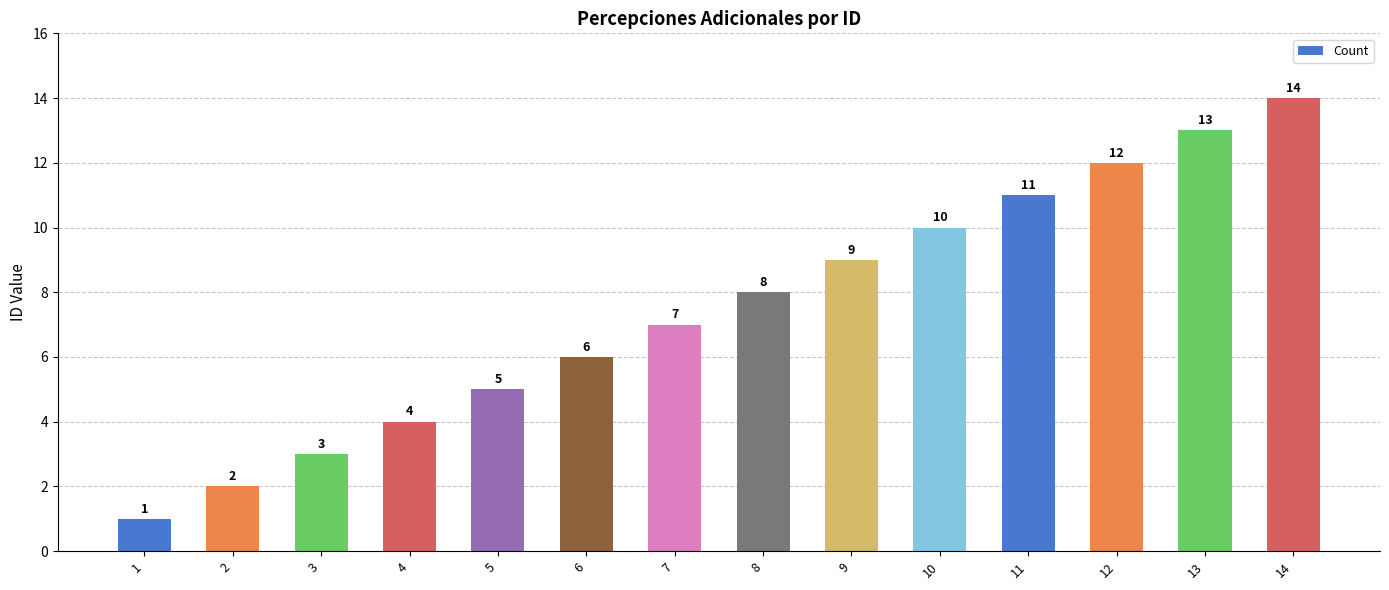

List the labels in order of value, largest first.

14, 13, 12, 11, 10, 9, 8, 7, 6, 5, 4, 3, 2, 1